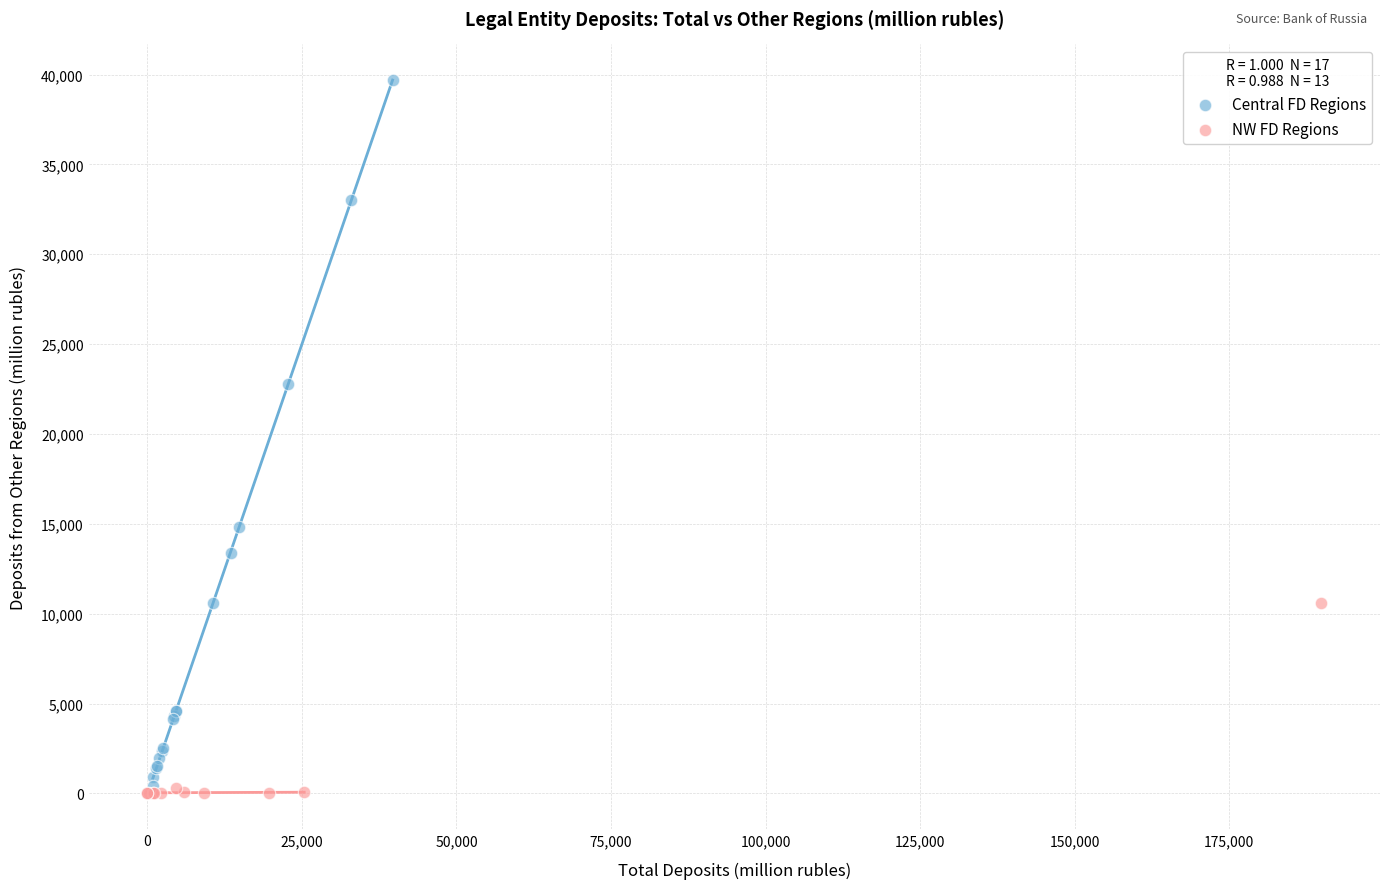

Which series has the largest Y range (max minus min)?

Central FD Regions